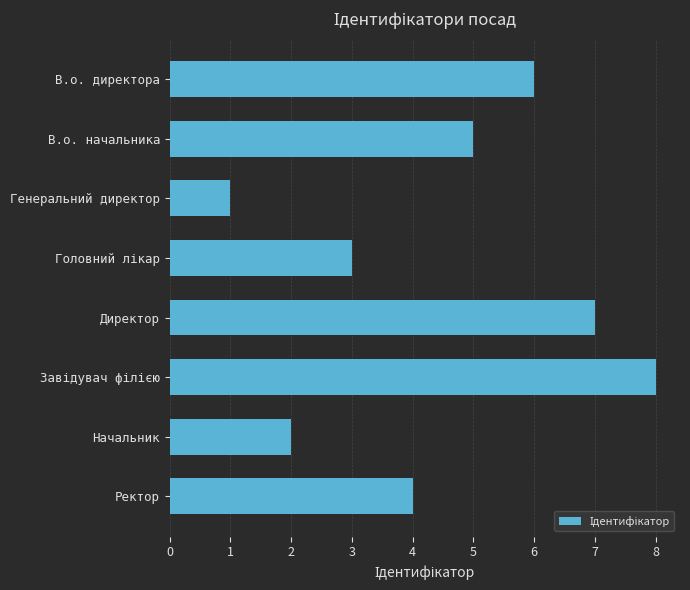

Reading top to bottom, transcribe all the data shown in this chart.

6	5	1	3	7	8	2	4